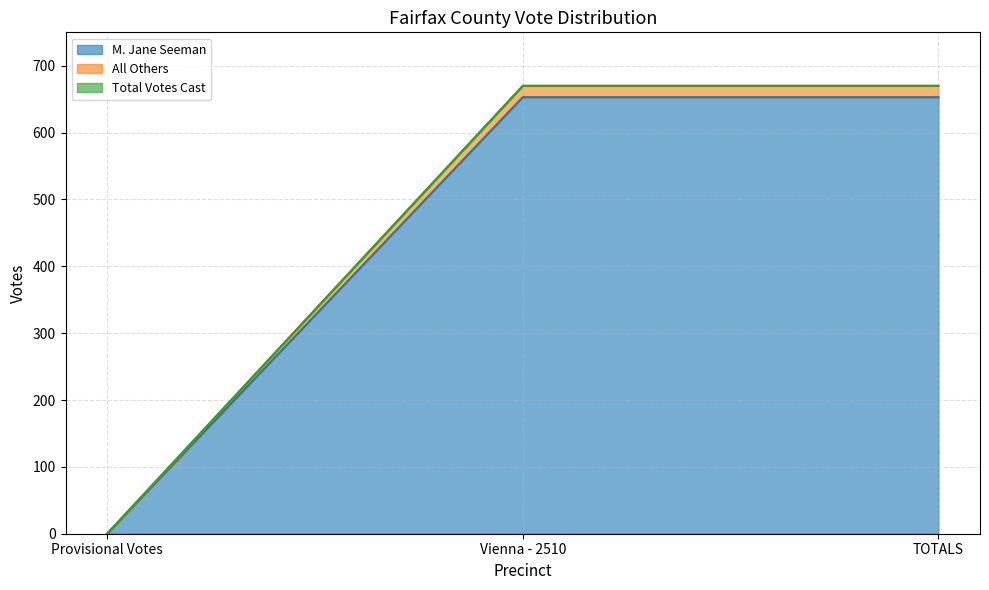

What is the difference between the maximum and minimum values in the Total Votes Cast series?

670